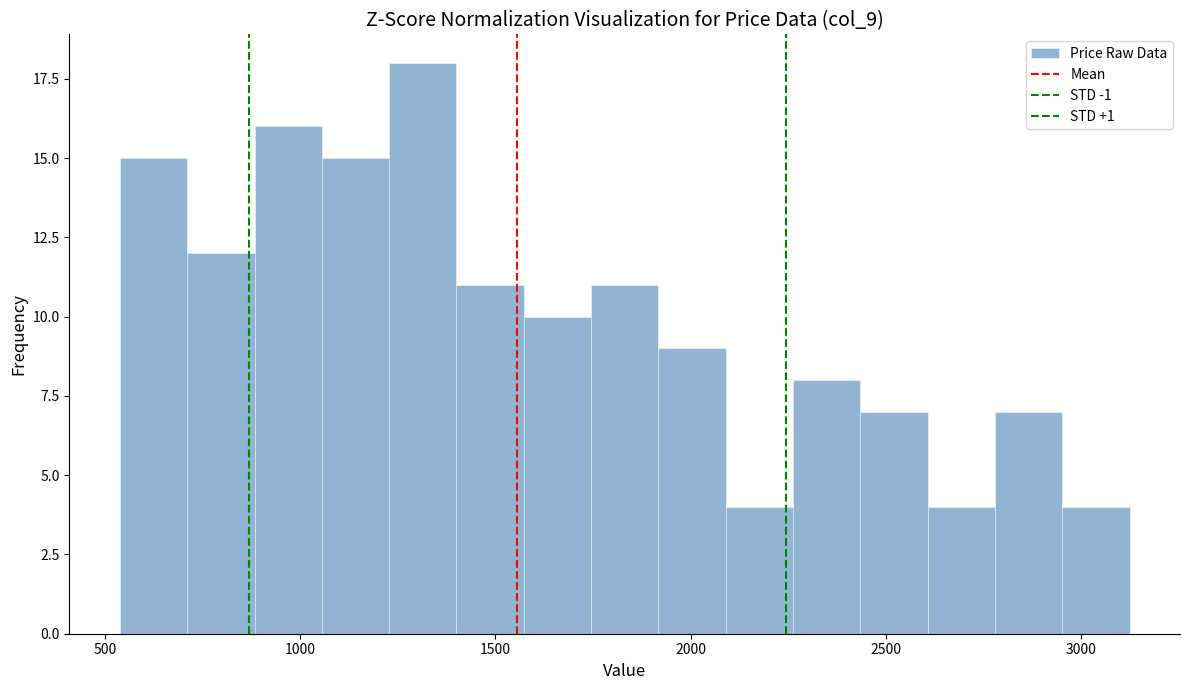

Read against the x-axis, roughly where is the centre of the tallest bar?

1300